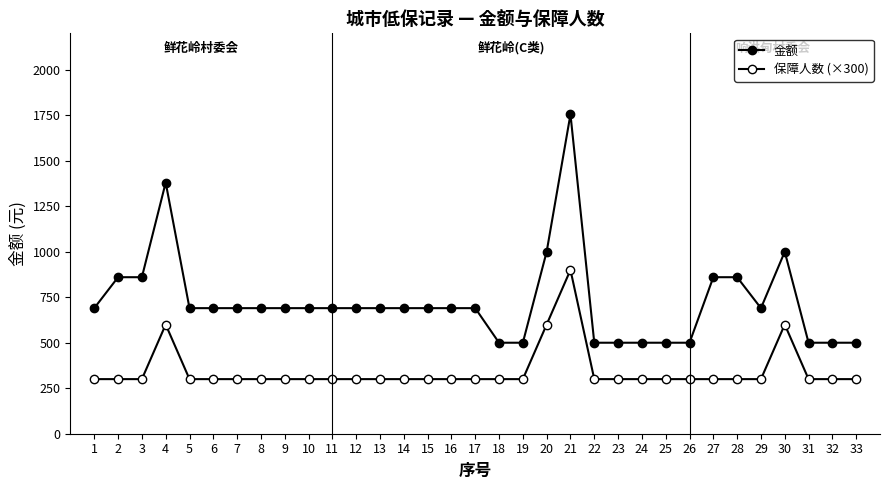

How many distinct data groups are displayed?

2